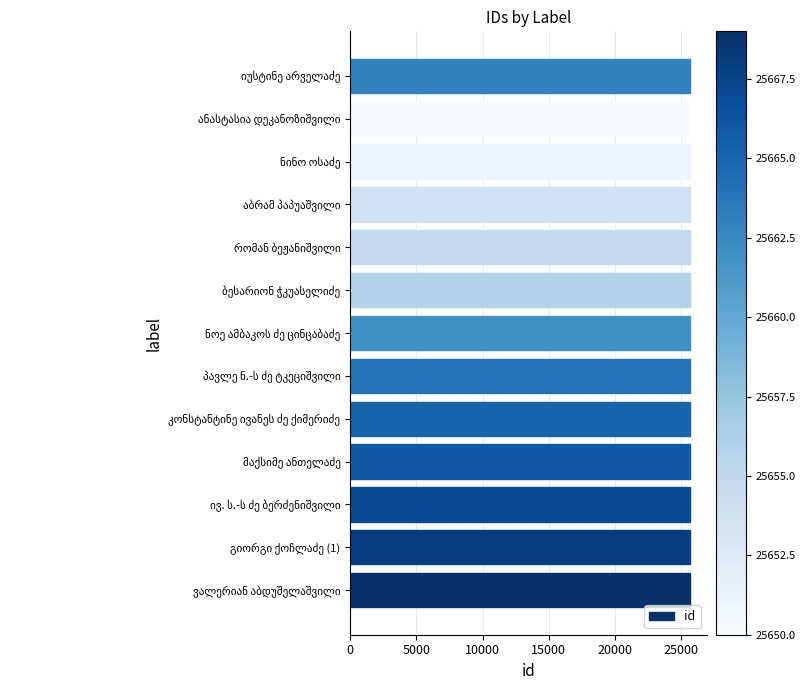

How many values are below 25663?

6